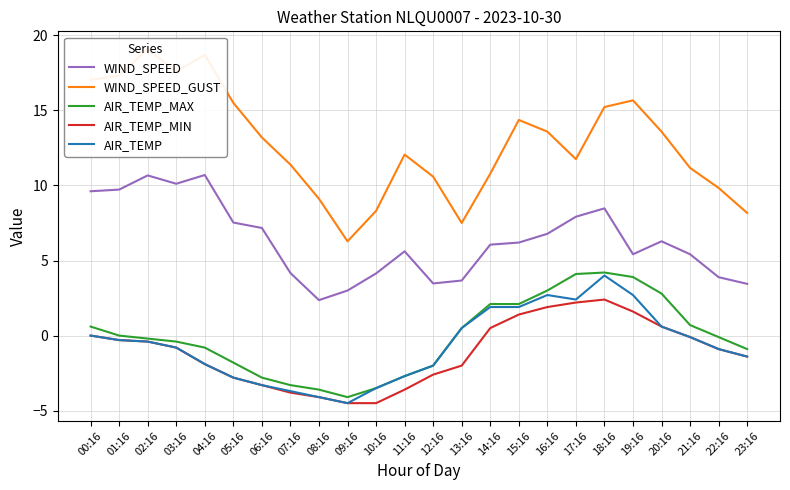

What is the total value across all series at 09:16?

-3.8